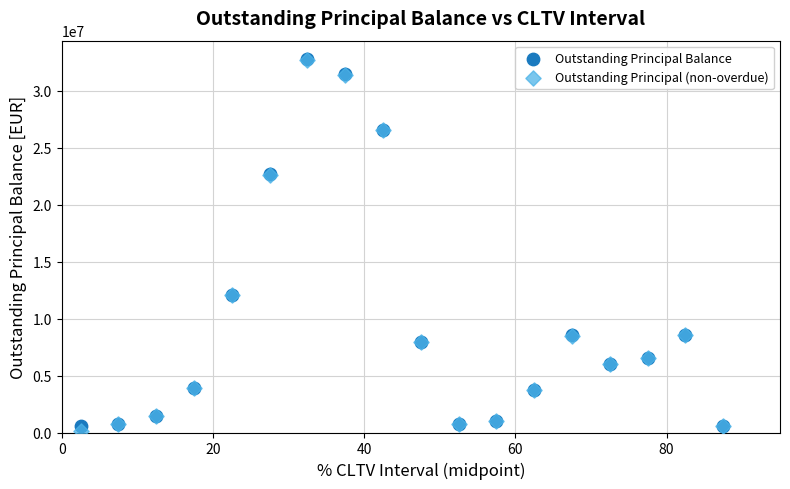

What are all the series names shown in the legend?

Outstanding Principal Balance, Outstanding Principal (non-overdue)